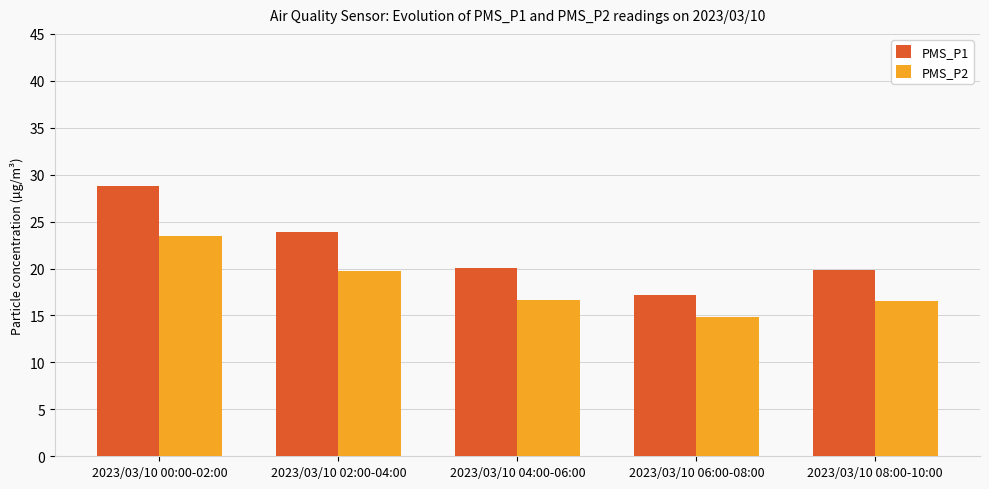

What is the label of the 5th bar from the right?

2023/03/10 00:00-02:00